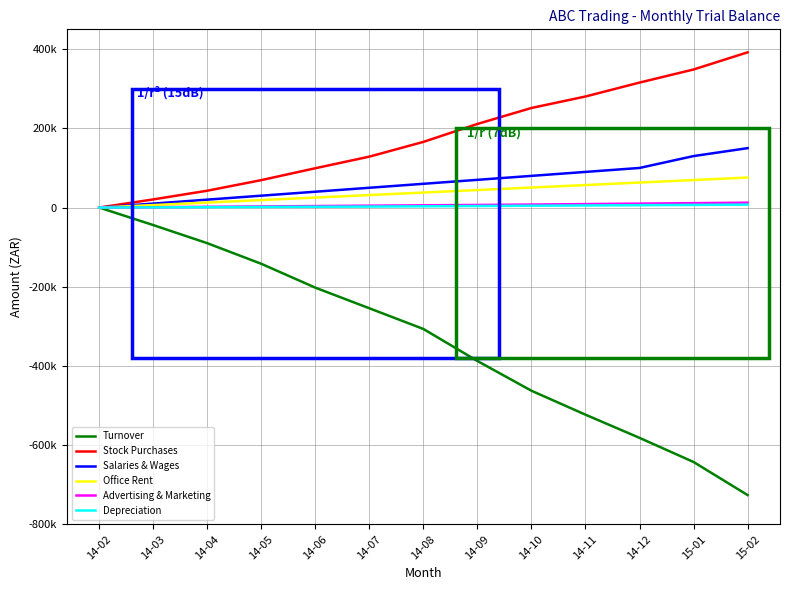

True or false: Salaries & Wages and Depreciation intersect in this chart.

False